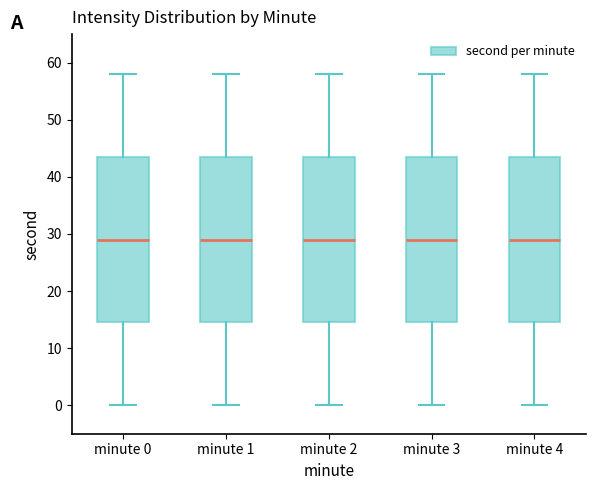

Where is the lower edge of the box for minute 1 on the y-axis? The values are not printed on the chart, so give them approximately, as read against the axis.

15